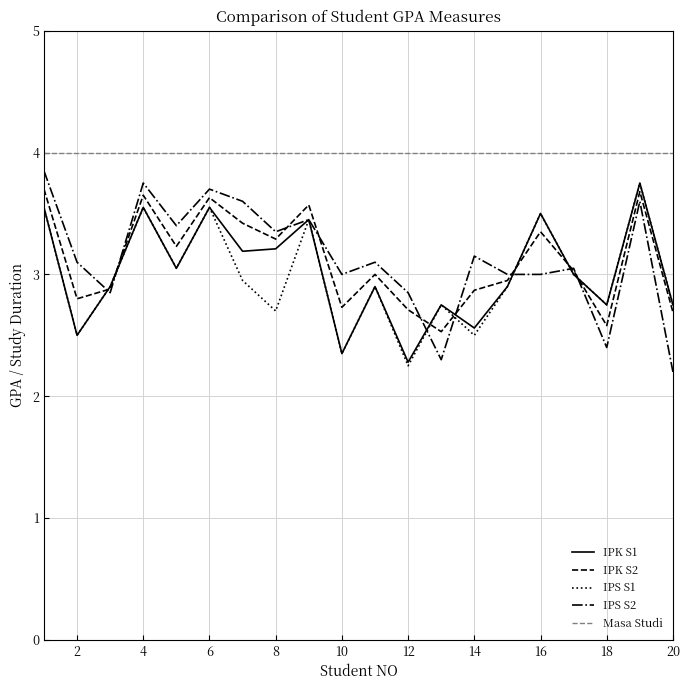

True or false: IPK S1 and Masa Studi intersect in this chart.

False